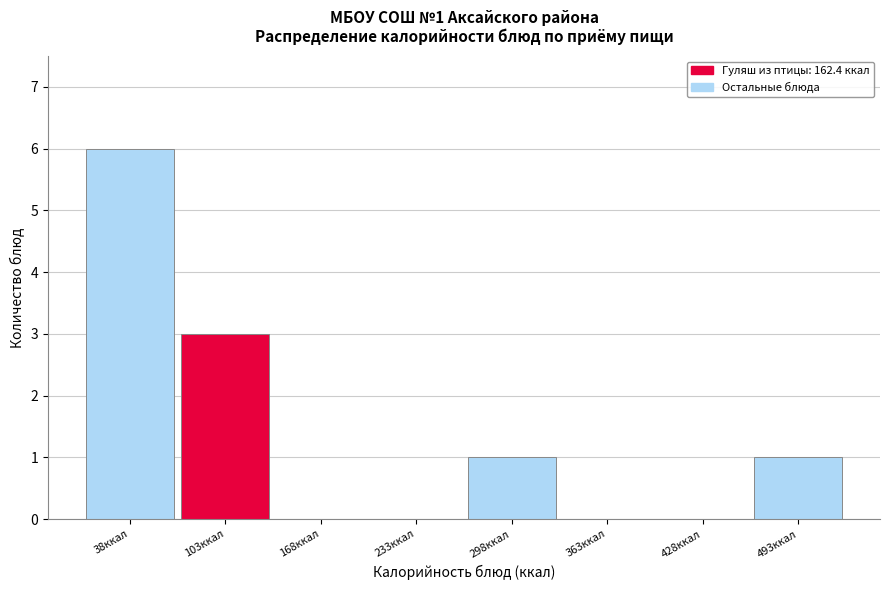

Reading right to left, transcribe all the data shown in this chart.

493ккал=1	428ккал=0	363ккал=0	298ккал=1	233ккал=0	168ккал=0	103ккал=3	38ккал=6